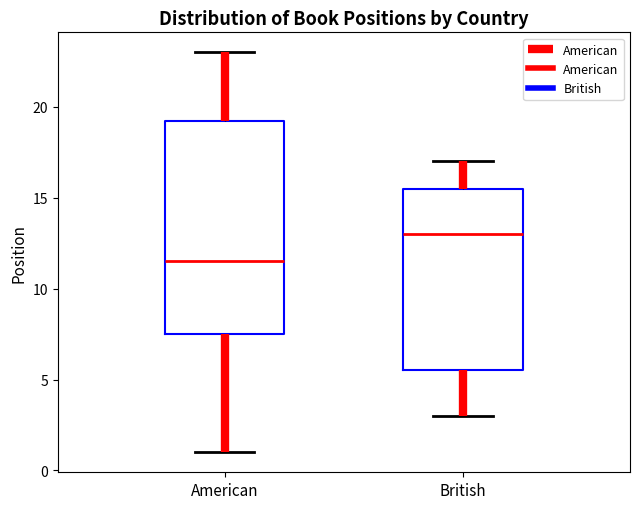

Where is the upper edge of the box for British on the y-axis? The values are not printed on the chart, so give them approximately, as read against the axis.

15.5